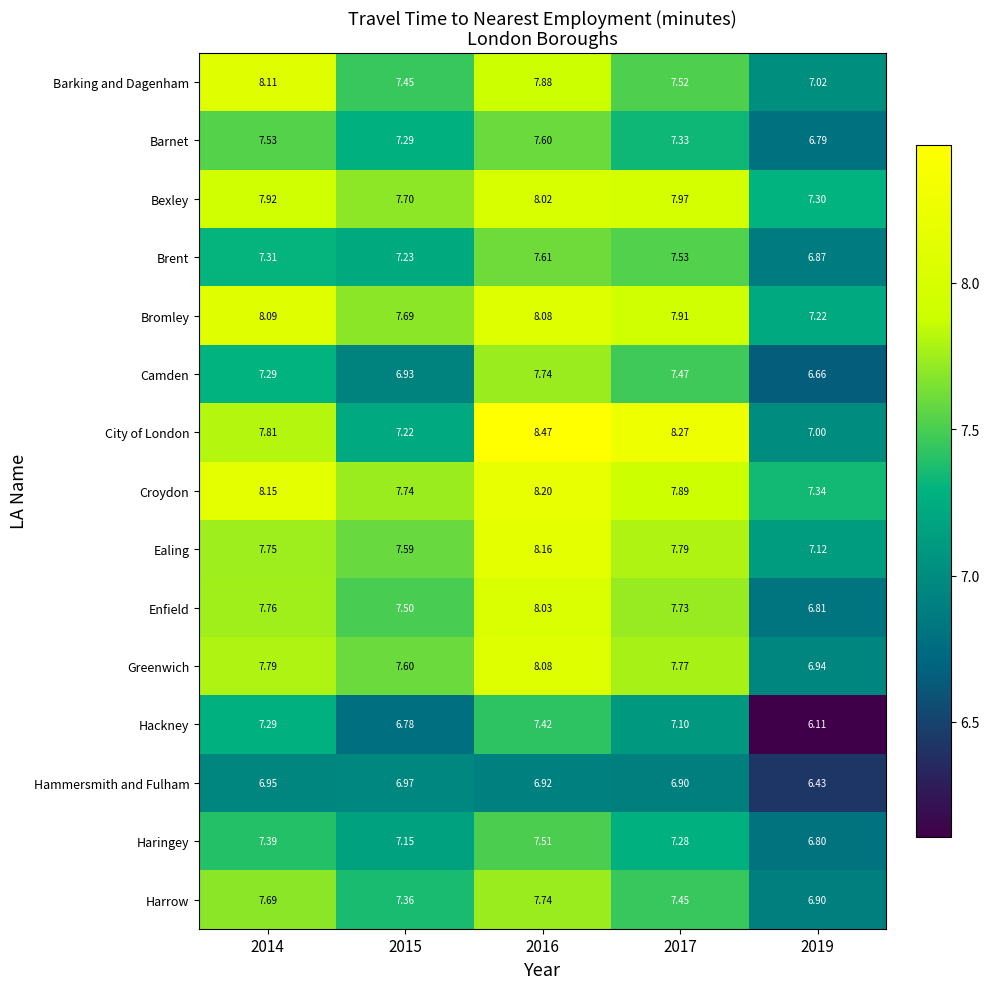

Count the number of data series in this chart.

15